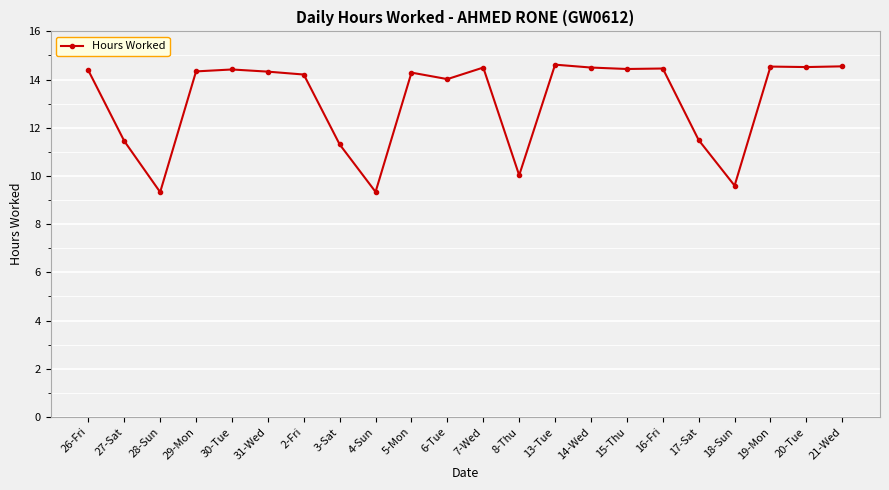

Approximately how many times larger is the value at 6-Tue compared to 18-Sun?

1.5